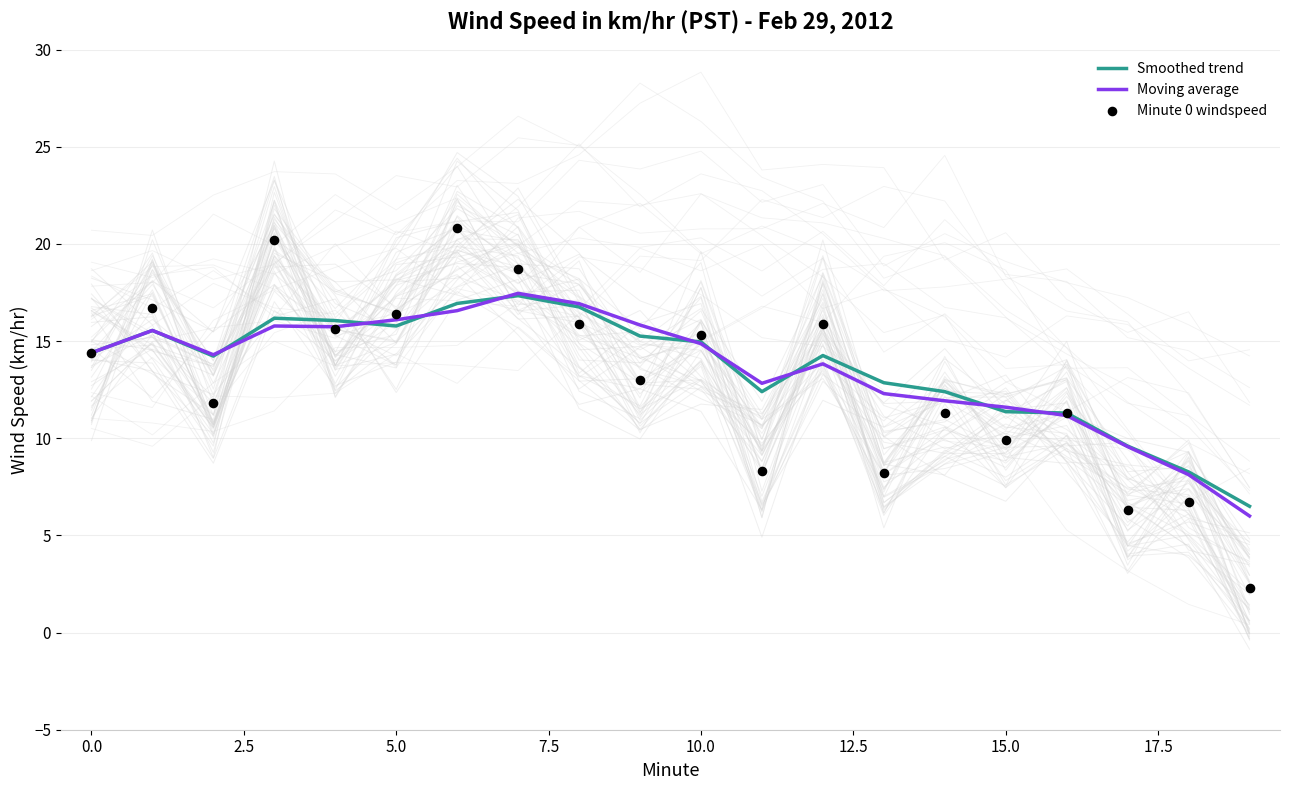

What is the total value across all series at 12?

44.0